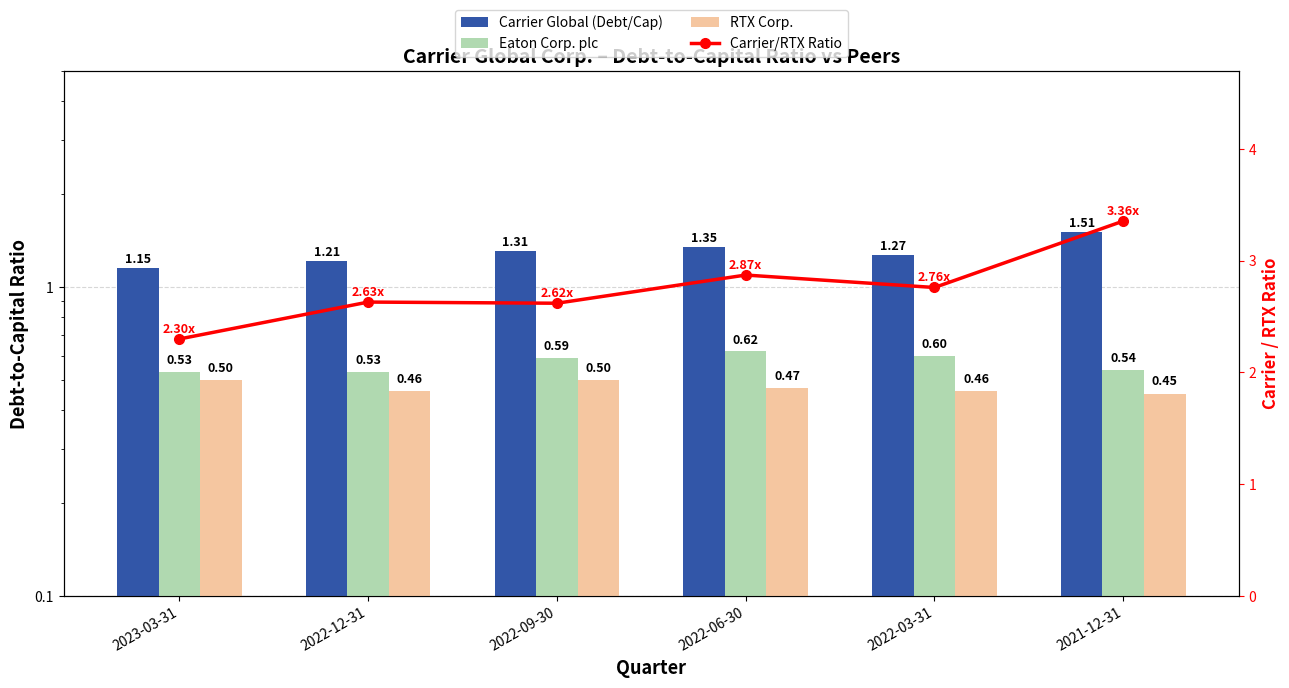

Rank the series by their maximum value, from highest to lowest.

Carrier/RTX Ratio, Carrier Global (Debt/Cap), Eaton Corp. plc, RTX Corp.